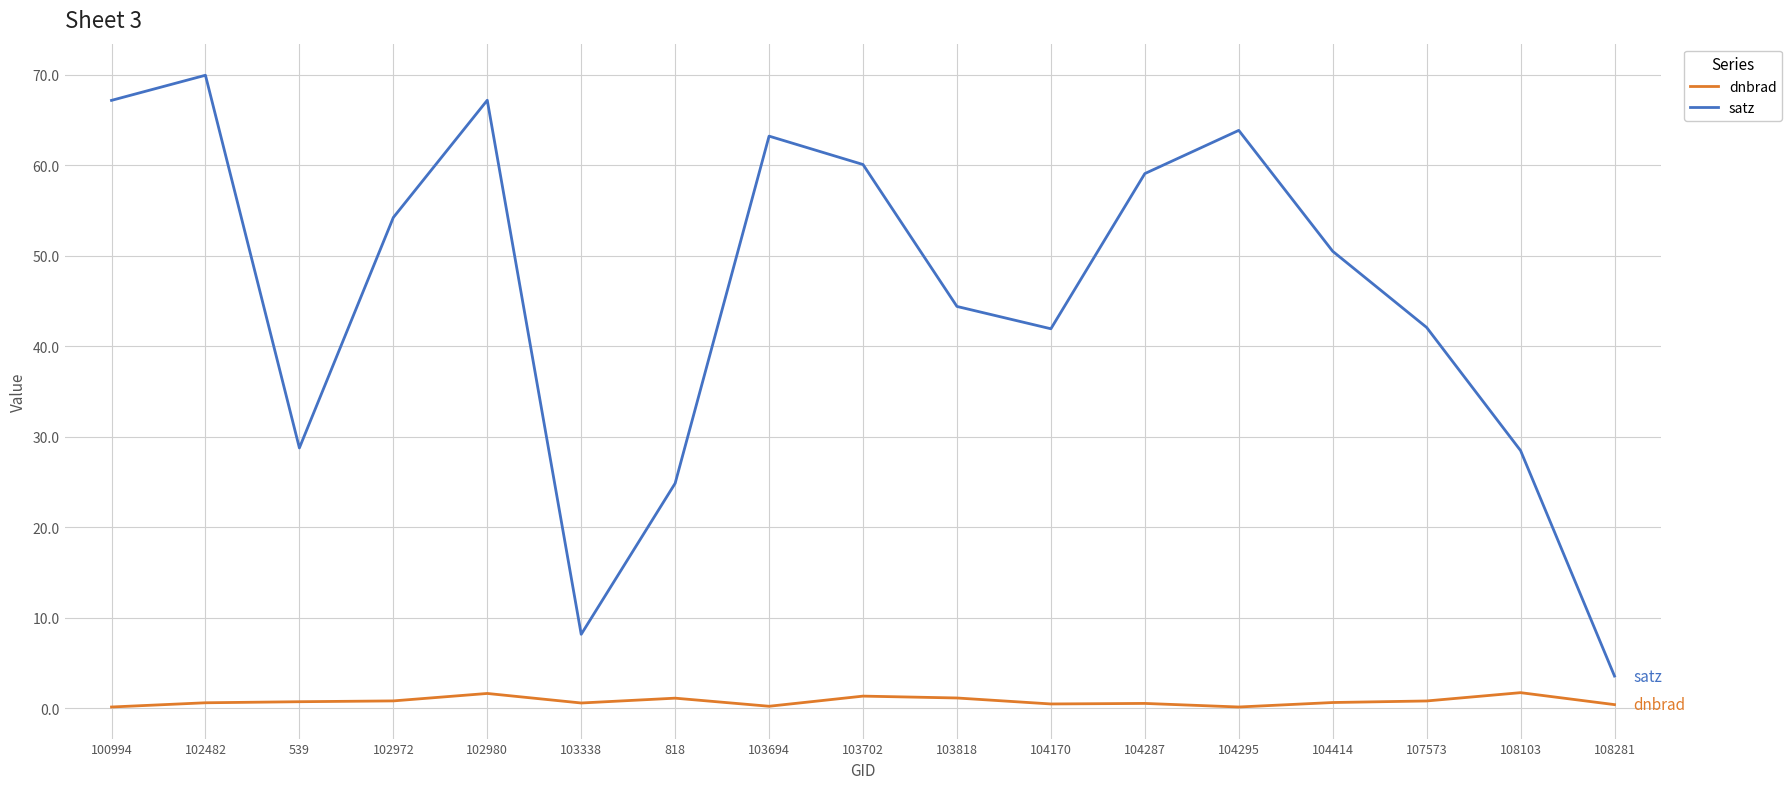

True or false: dnbrad and satz cross at least once.

False